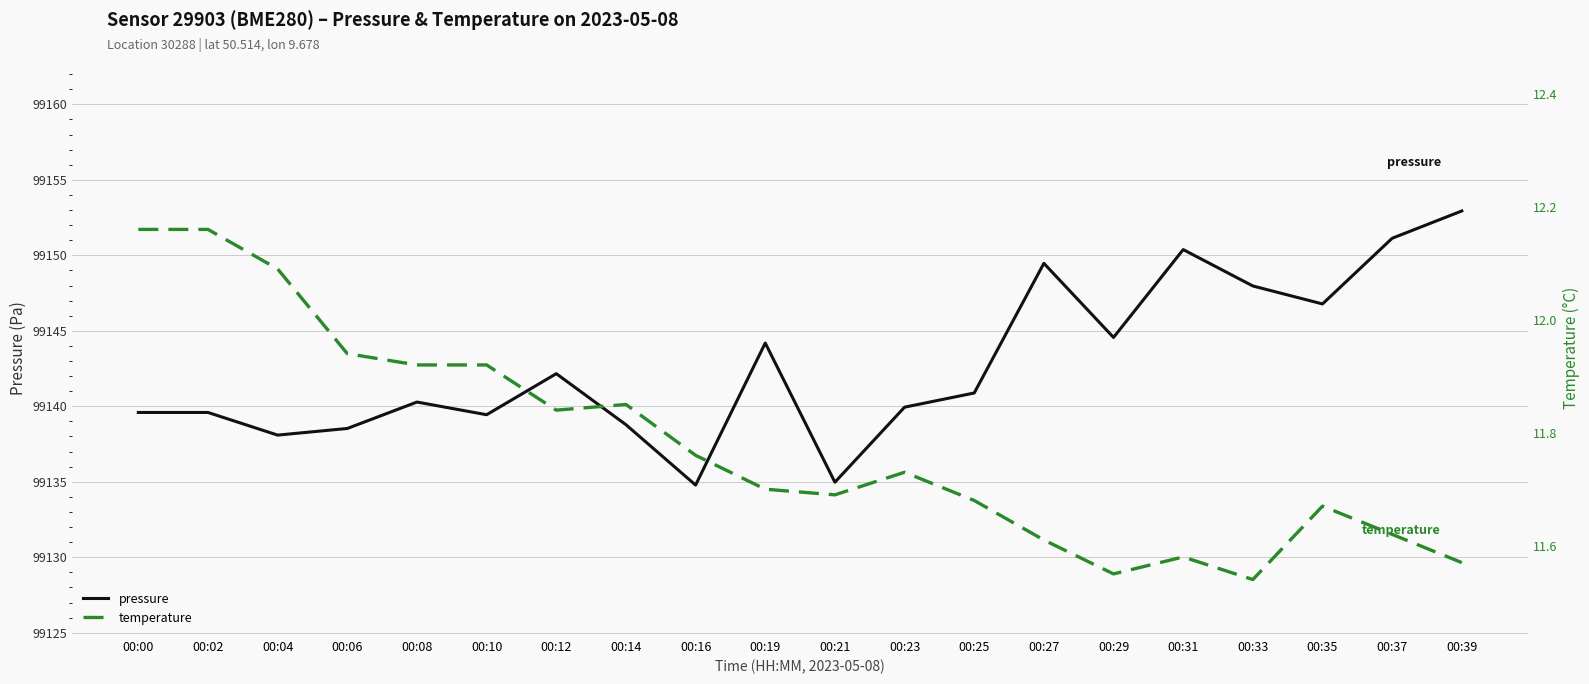

True or false: pressure and temperature intersect in this chart.

False